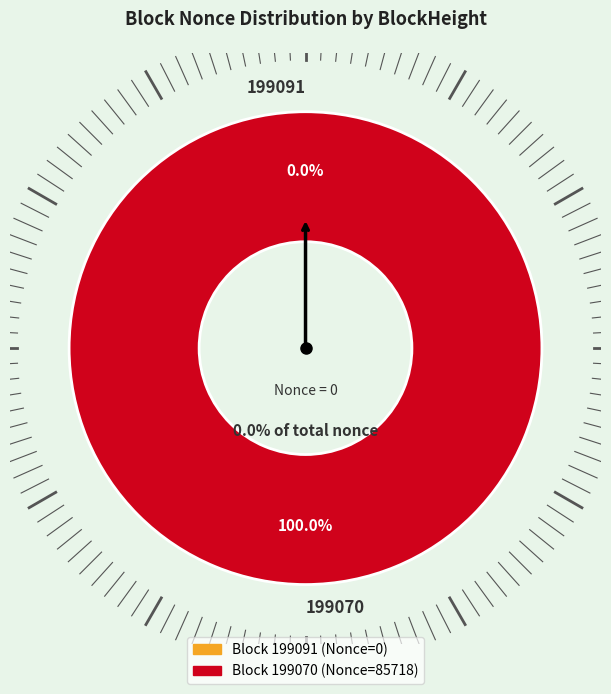

What is the total percentage of 199091 and 199070?

100.0%